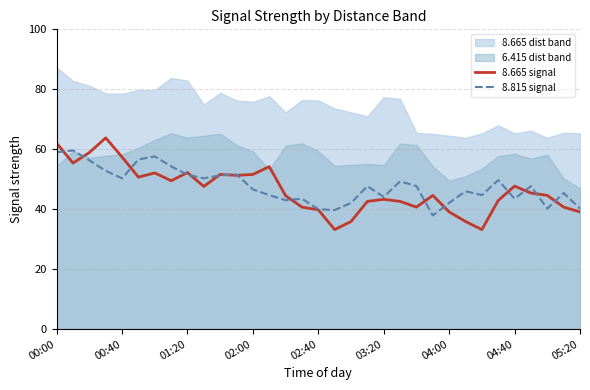

At which category is the sum across all series the highest?

00:00